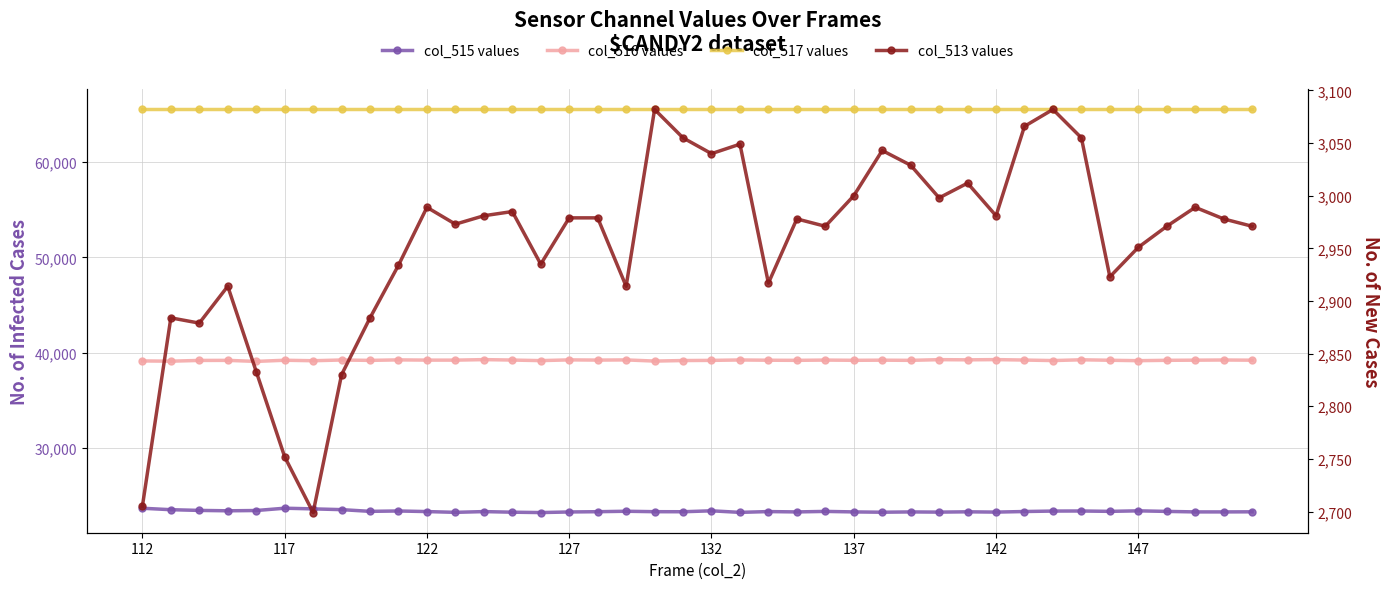

True or false: col_516 values has a value of 11629 at 21.

False